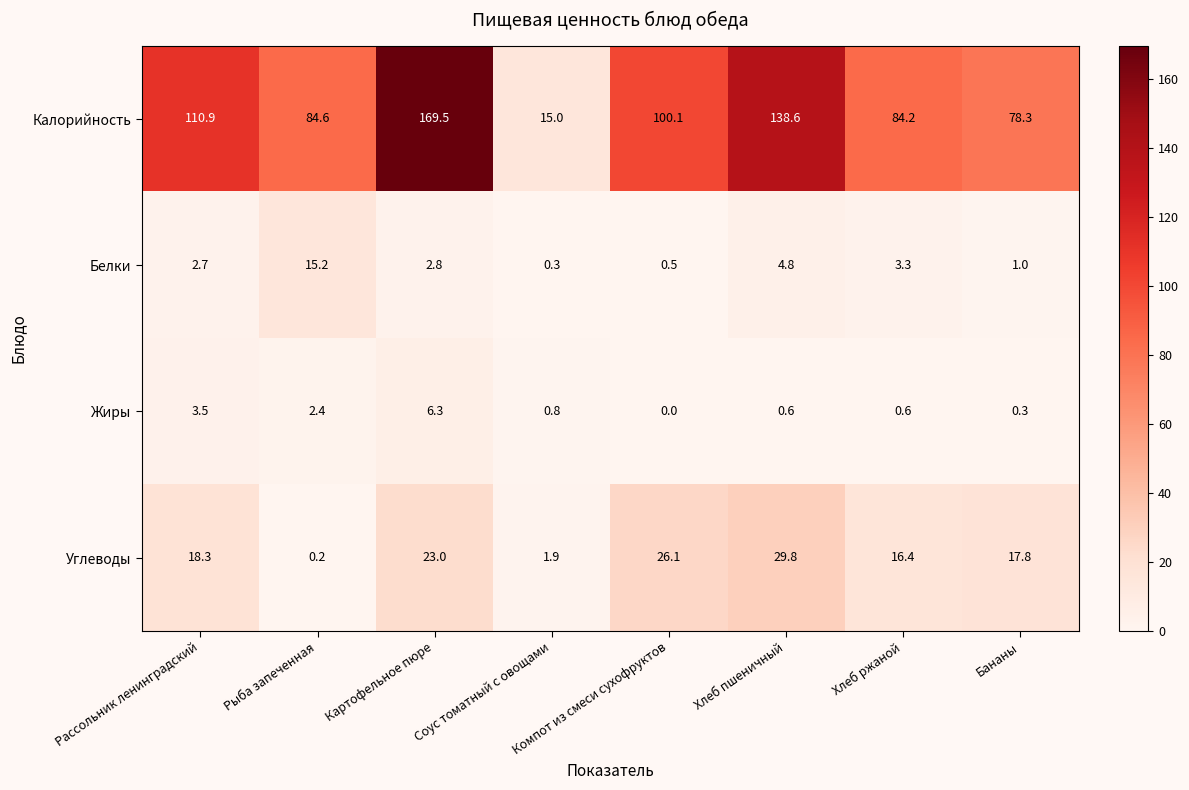

What is the sum of all Углеводы values?

133.5